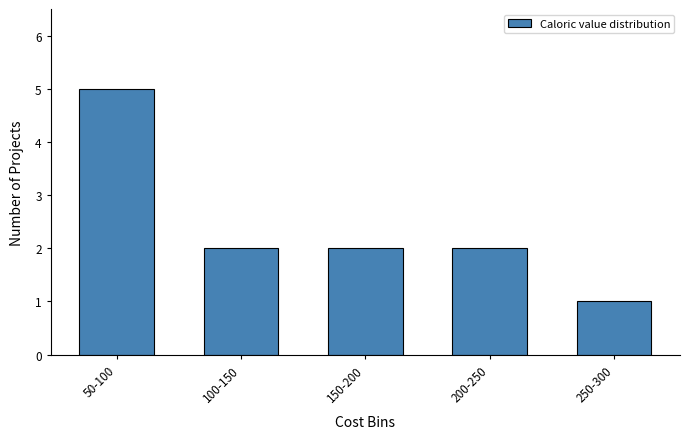

Reading left to right, what are all the values shown in this chart?

50-100=5	100-150=2	150-200=2	200-250=2	250-300=1